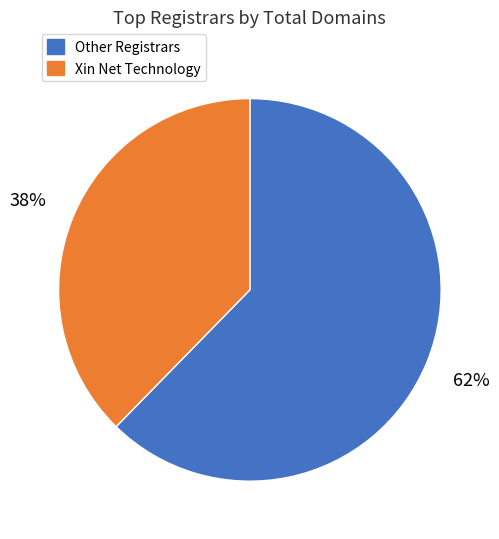

To the nearest percent, what is the average slice percentage?

50%